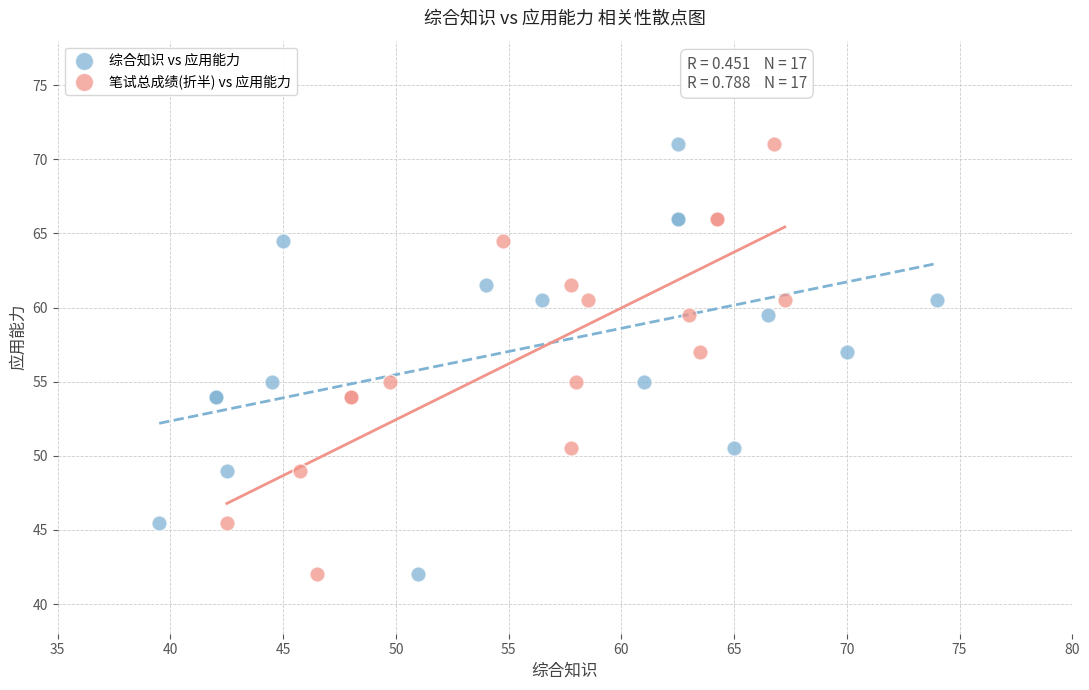

What are all the series names shown in the legend?

综合知识 vs 应用能力, 笔试总成绩(折半) vs 应用能力